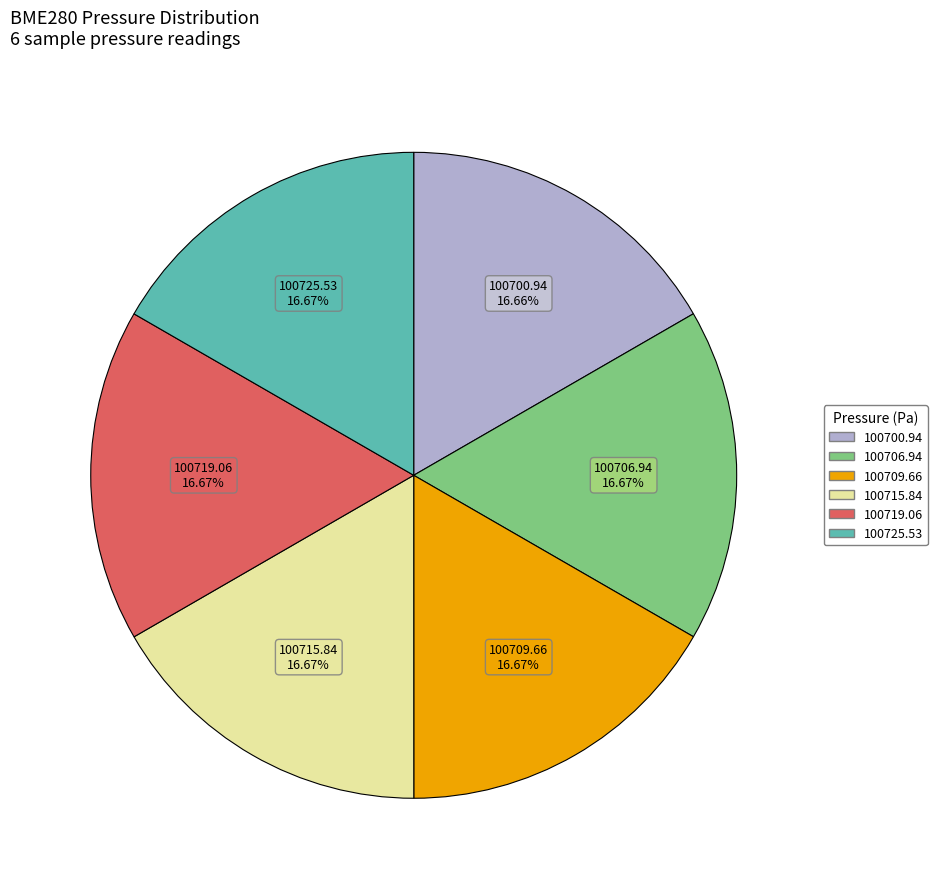

Does any single category account for the majority?

No